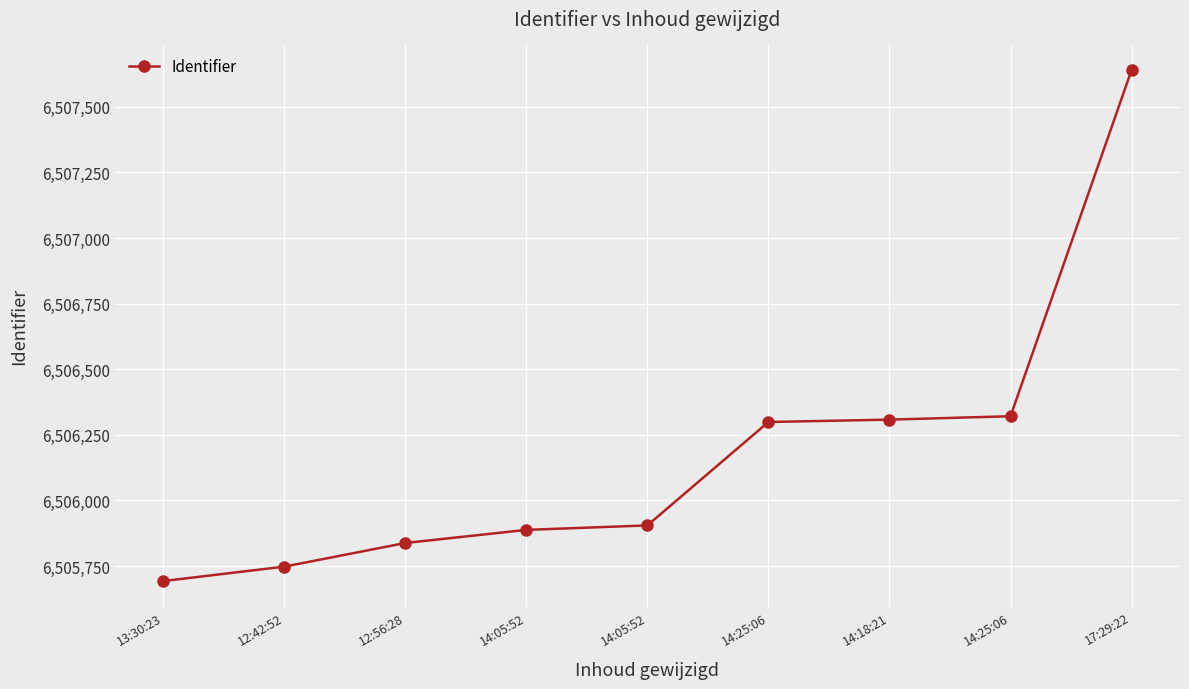

How many lines are shown in the chart?

1